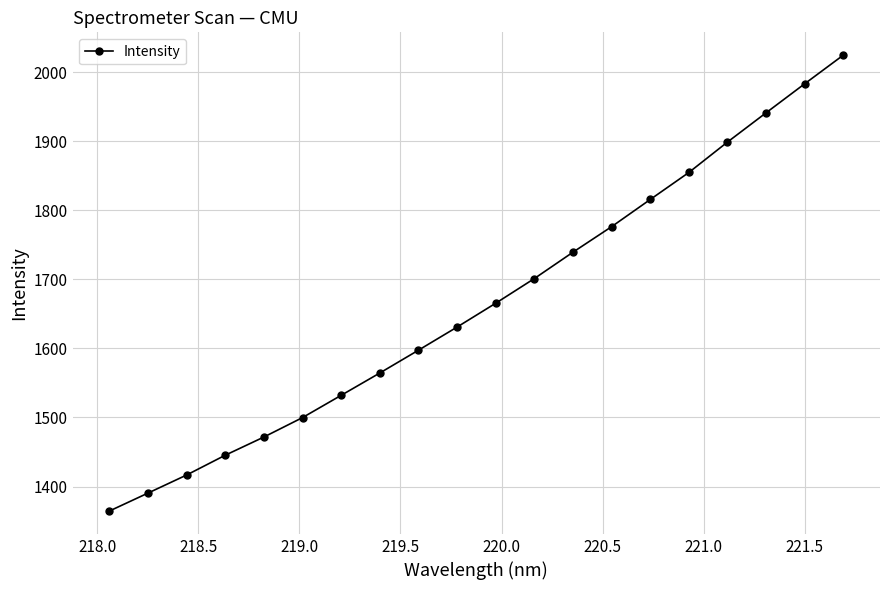

True or false: there are more than 1 points higher than both neighbors.

False